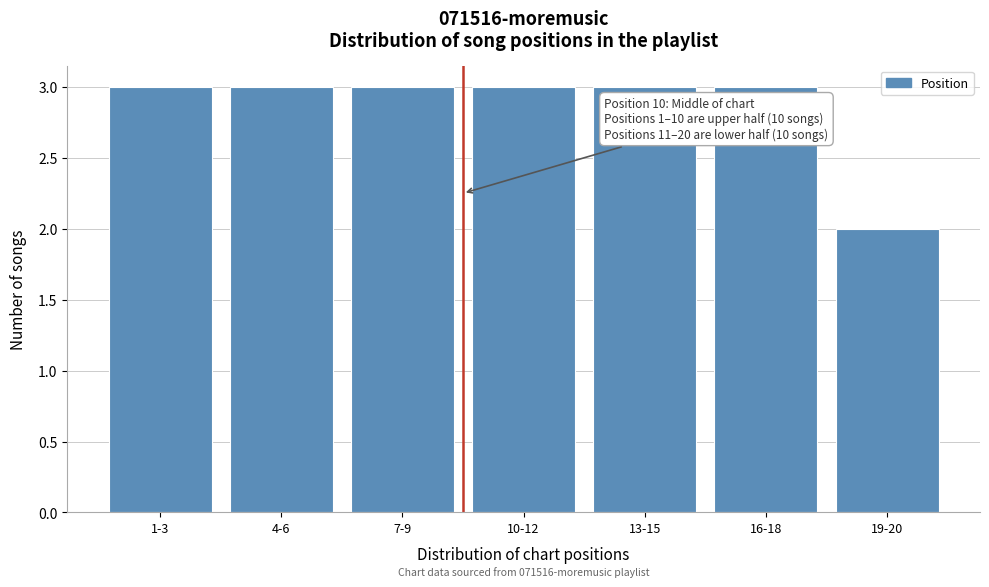

Reading left to right, extract all data points from this chart.

3	3	3	3	3	3	2